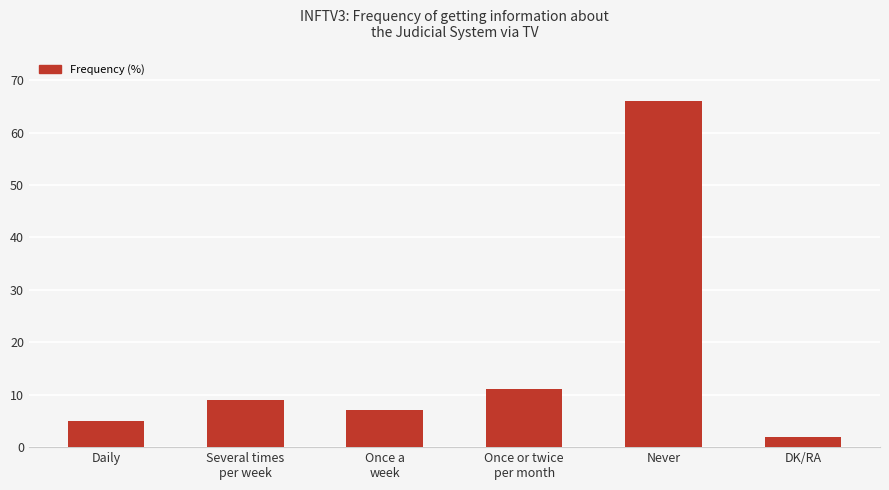

Count the number of data series in this chart.

1